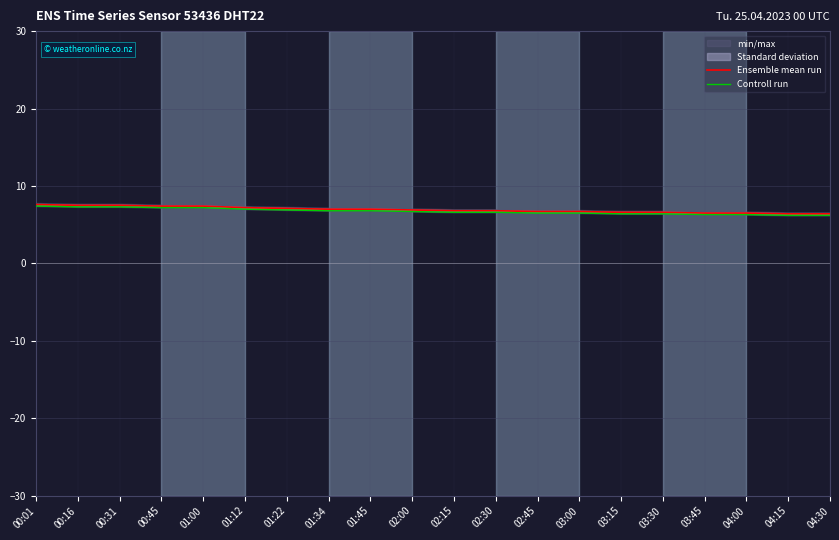

Which series has the largest total across all categories?

Ensemble mean run